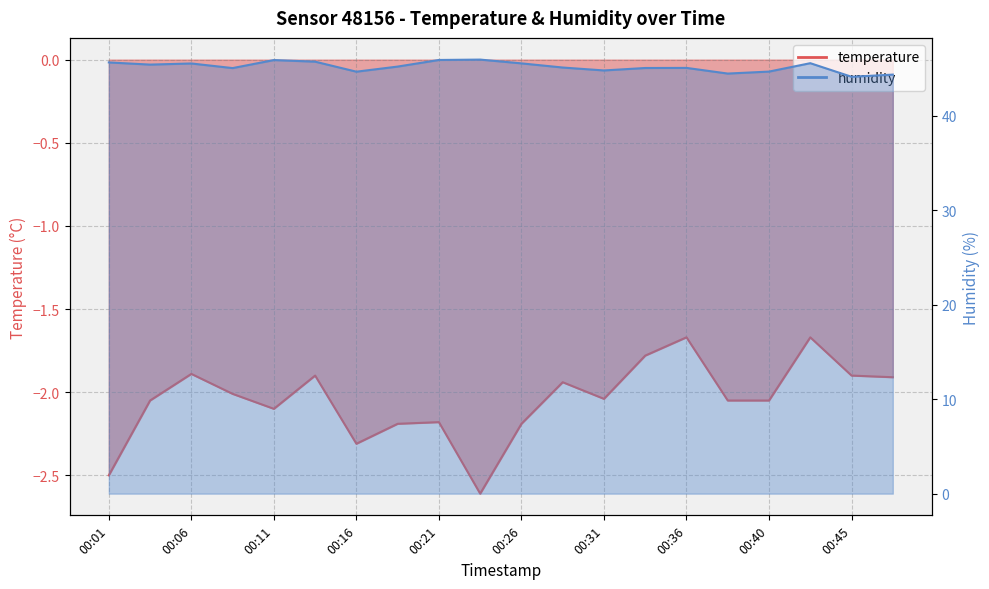

What is the minimum value for temperature?

-2.6